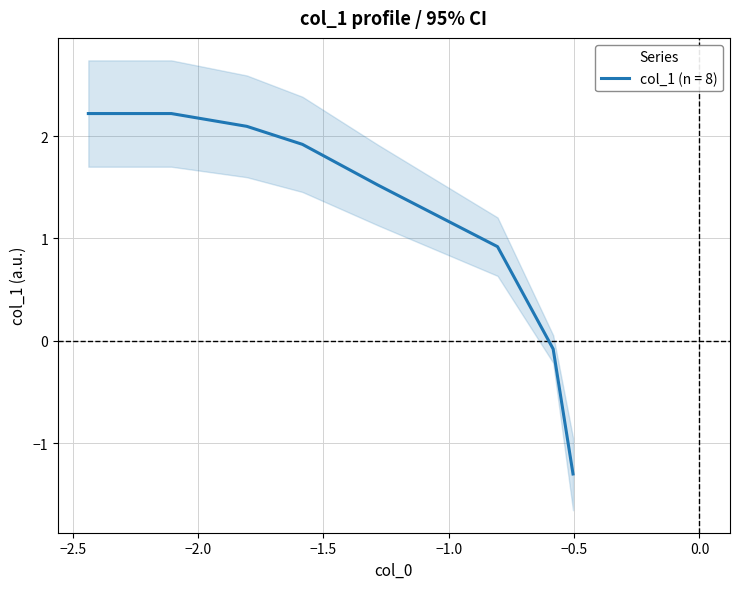

What is the sum of all values?

9.5